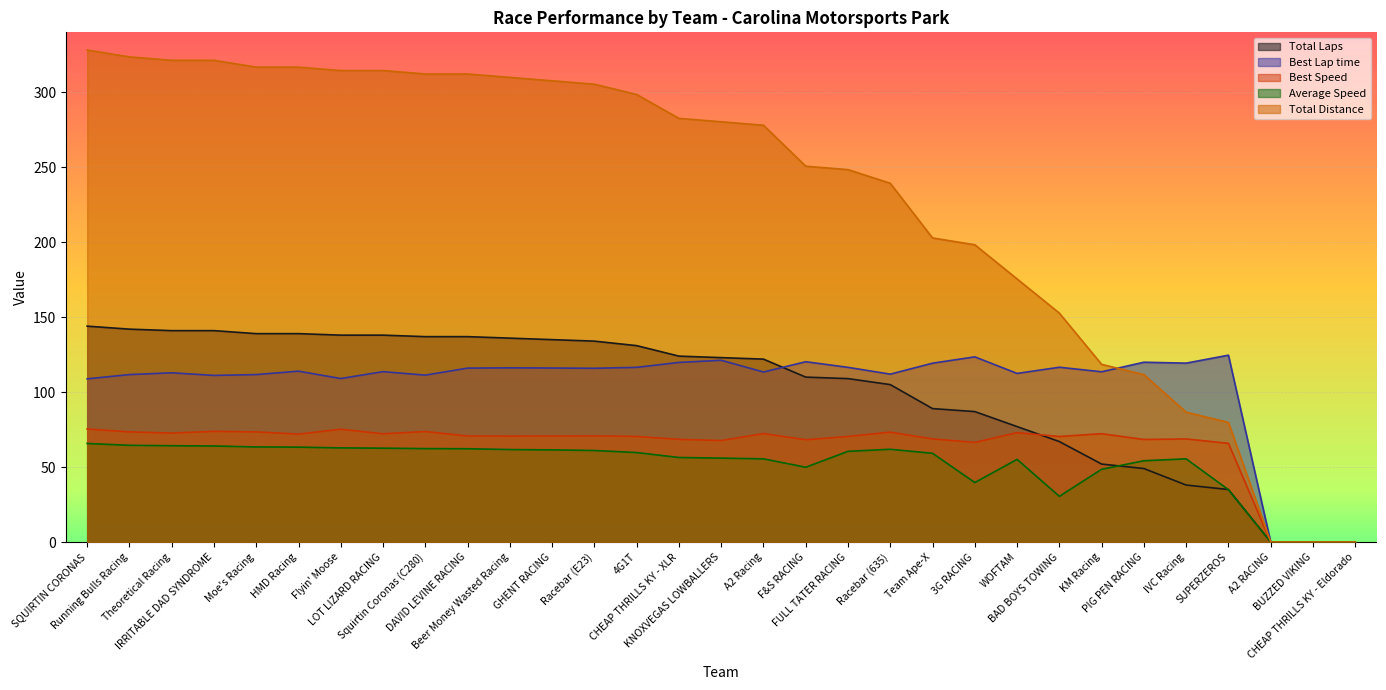

How many distinct data groups are displayed?

5